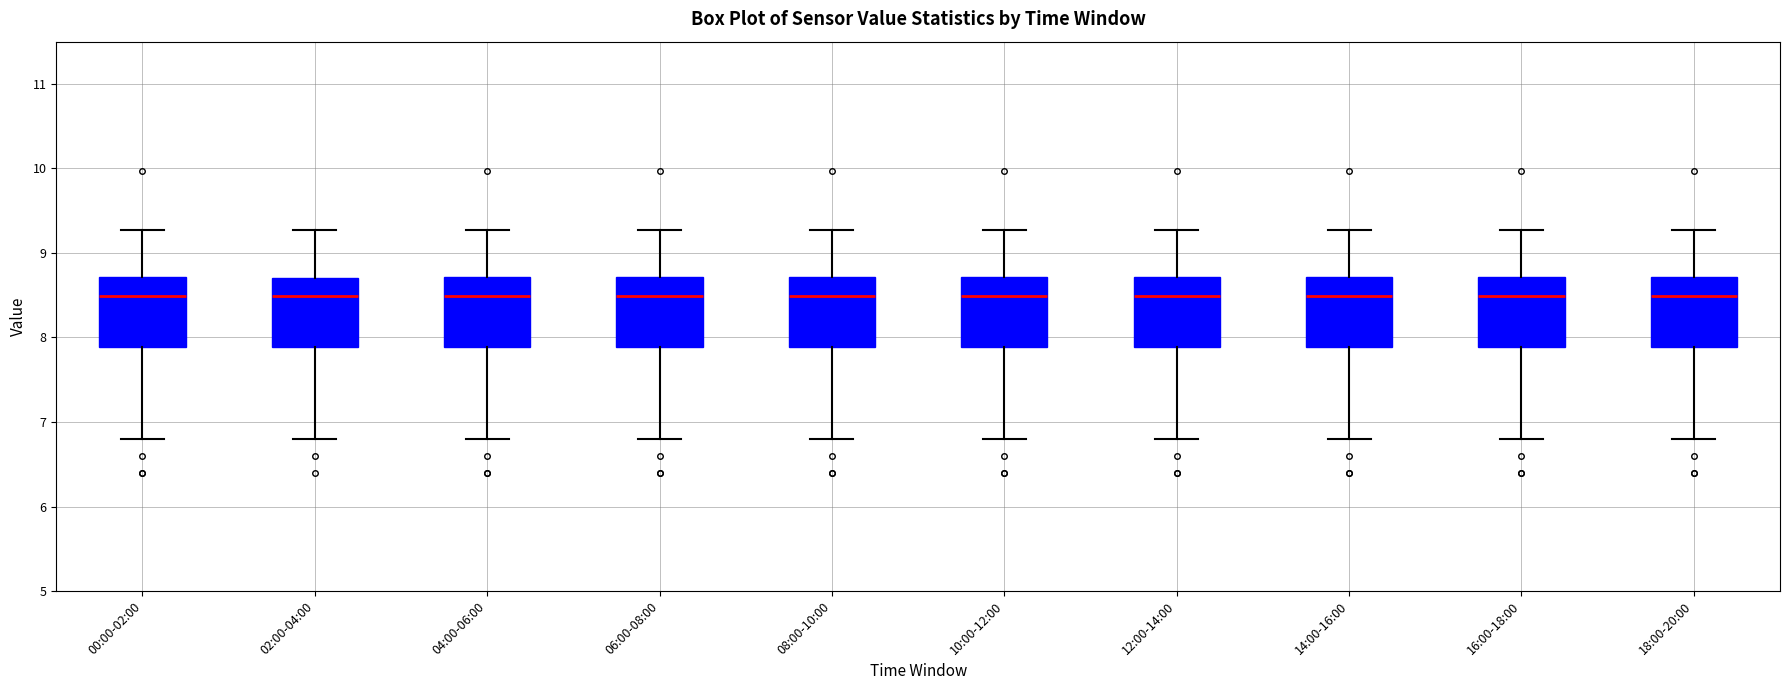

Where does the lower whisker of the box for 06:00-08:00 end on the y-axis? The values are not printed on the chart, so give them approximately, as read against the axis.

6.8